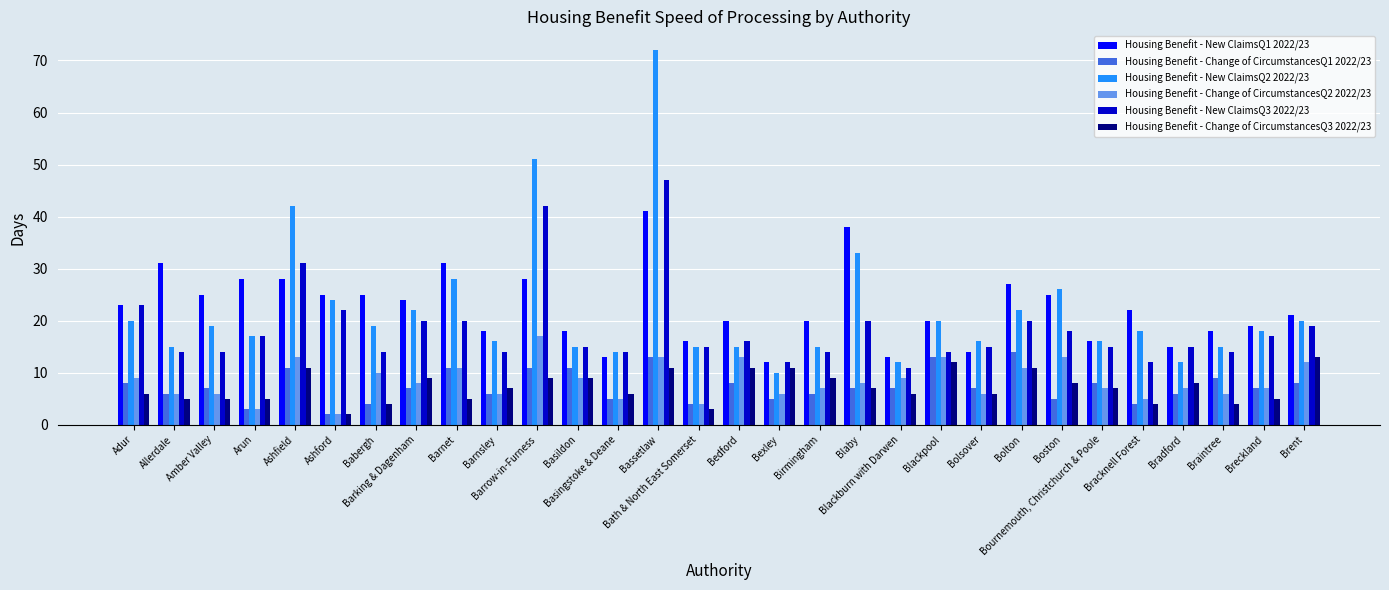

Which category has the highest value in the Housing Benefit - Change of CircumstancesQ3 2022/23 series?

Brent